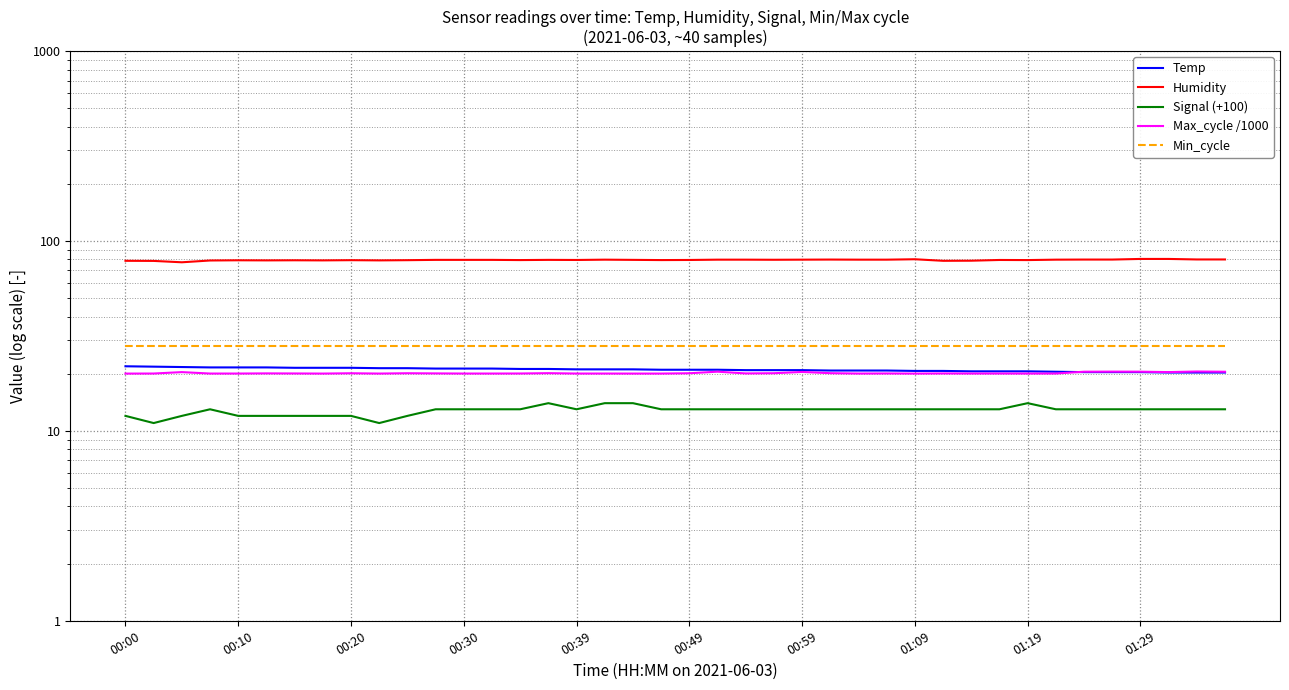

Is it true that Temp equals 9.9 at 27?

False